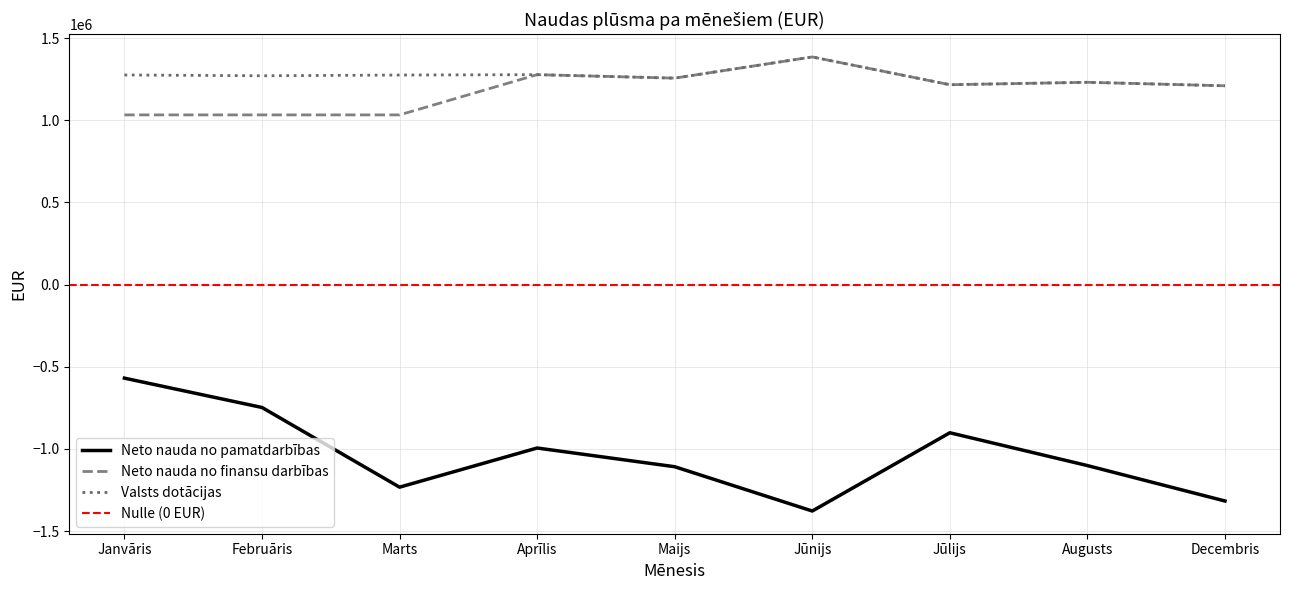

What is the label of the 7th point from the right?

Marts